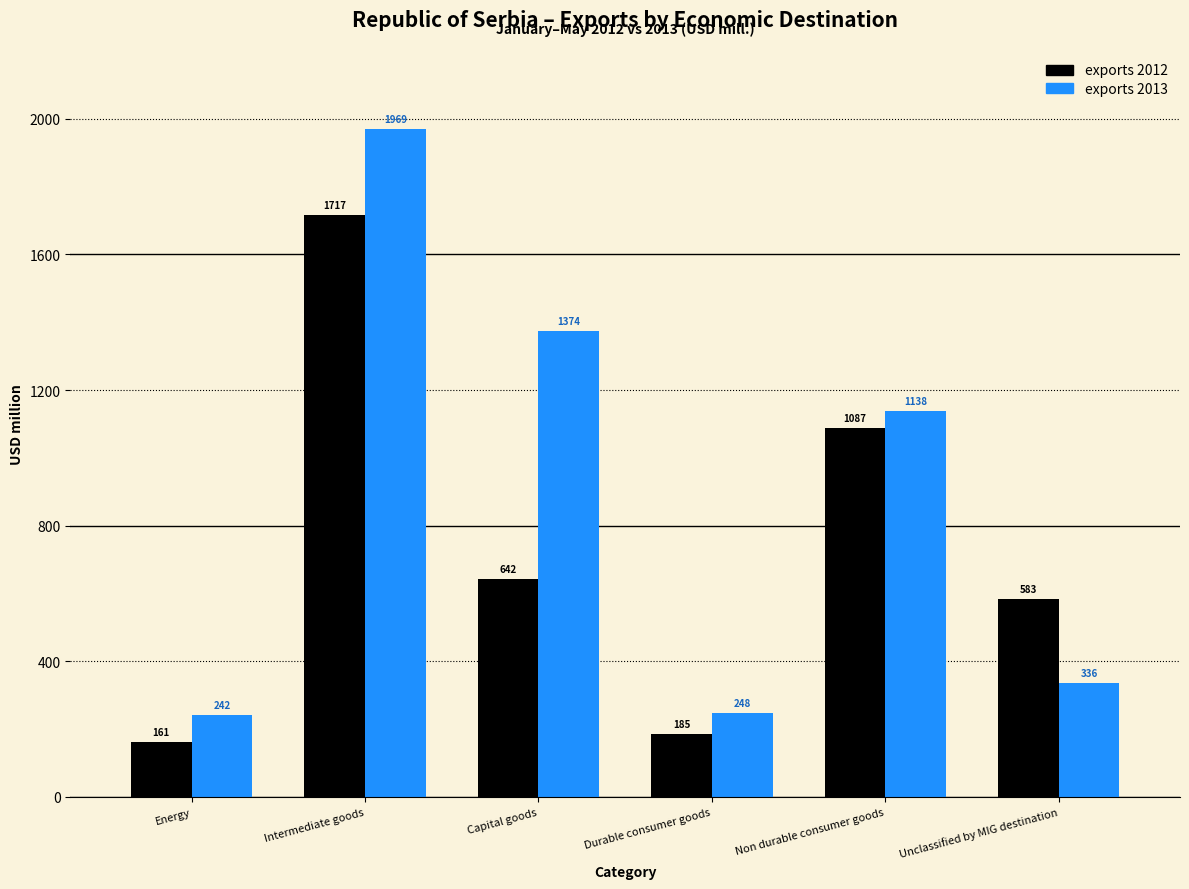

Which series has the largest range (max minus min)?

exports 2013